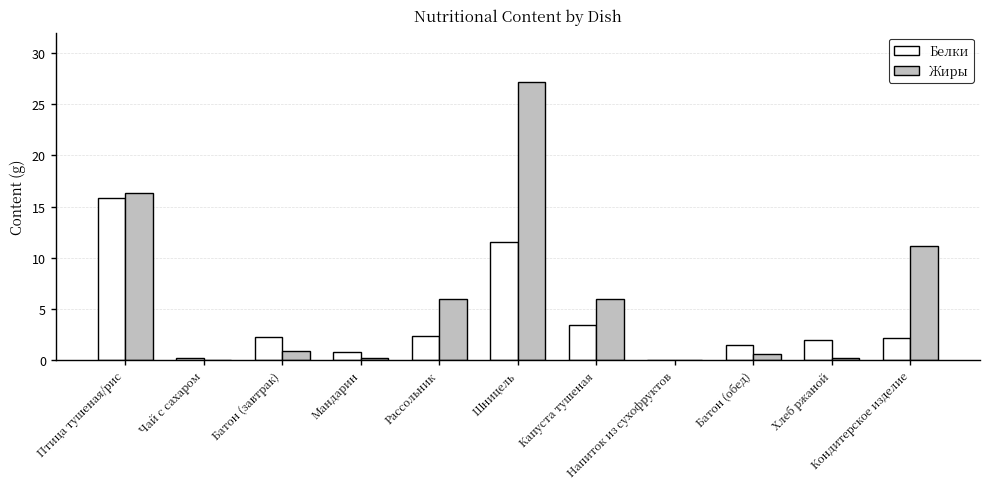

Which series has the largest total across all categories?

Жиры